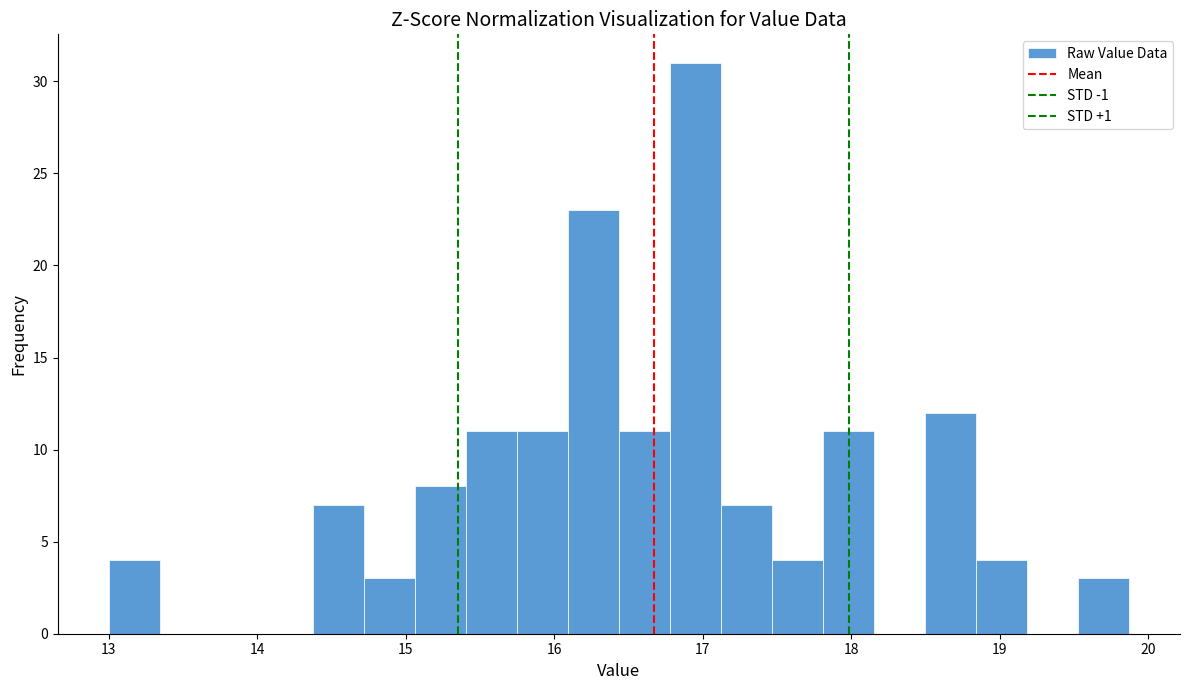

Around what value on the x-axis is the tallest bar? Give the approximate position of its centre, as read against the axis.

17.0